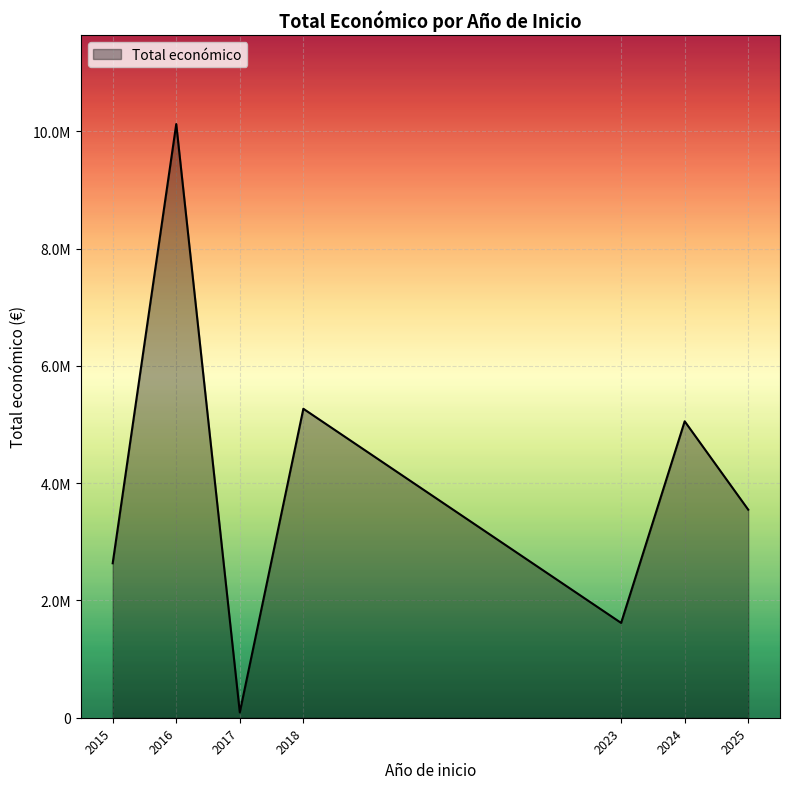

Rank the categories by value from highest to lowest.

2016, 2018, 2024, 2025, 2015, 2023, 2017